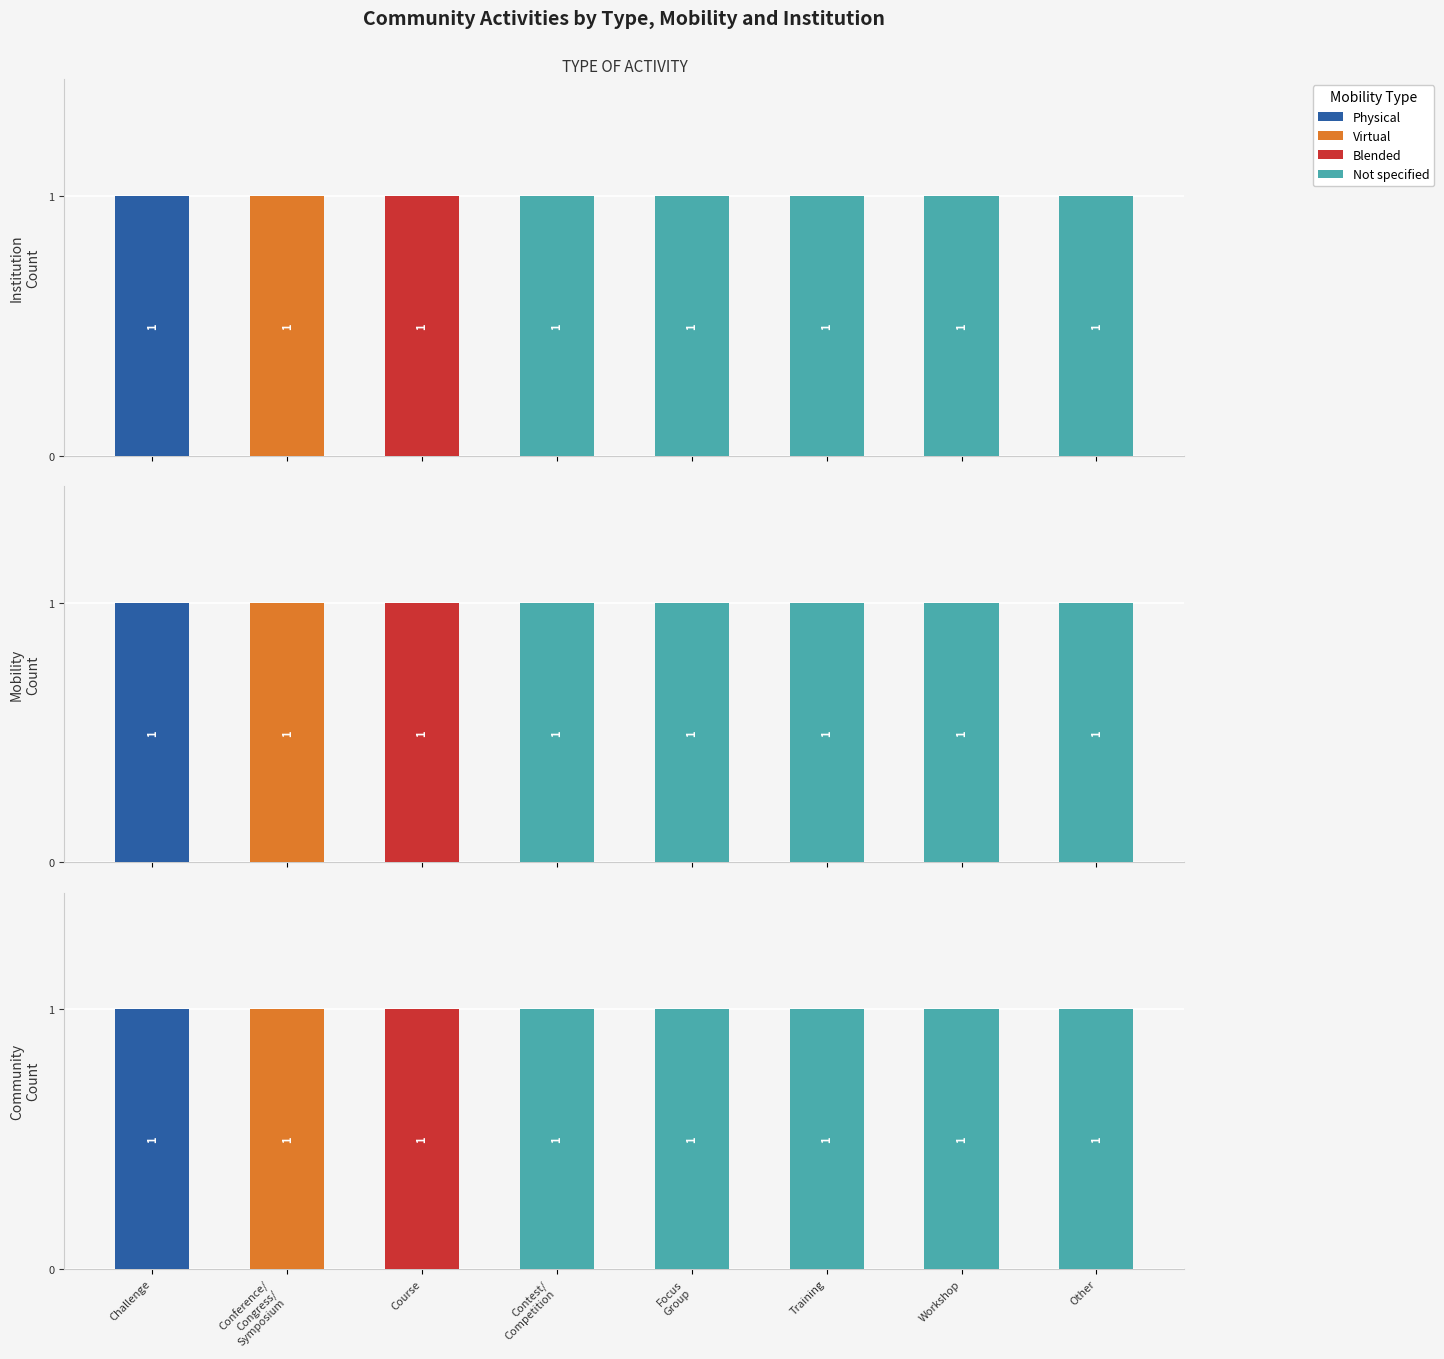

At which label is Physical closest to 0?

Conference/
Congress/
Symposium